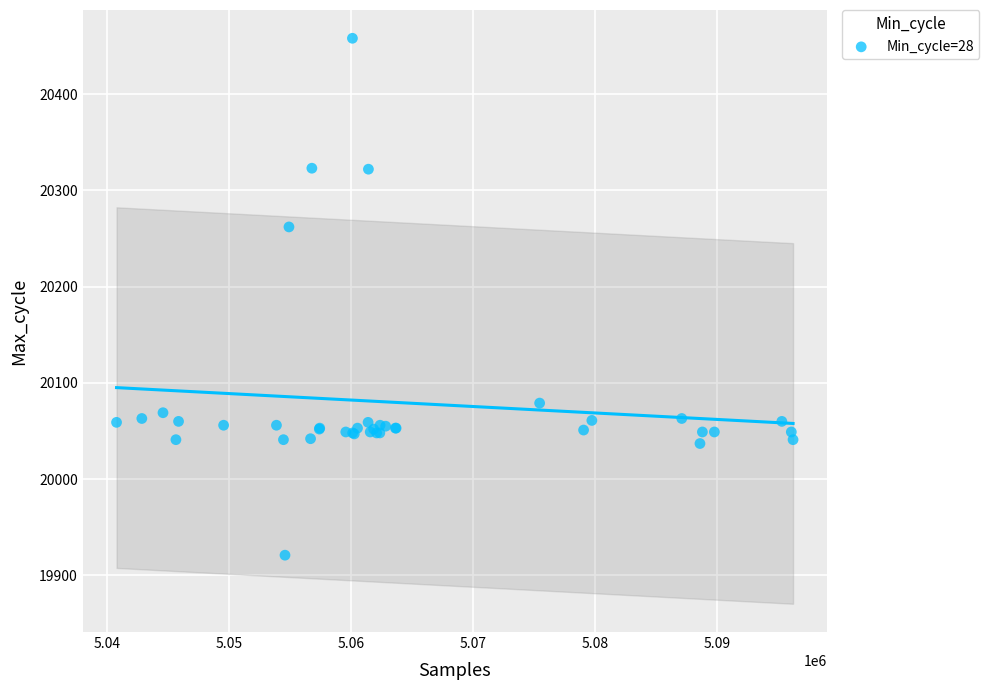

What Y value in the scatter plot is closest to 20189?

20262